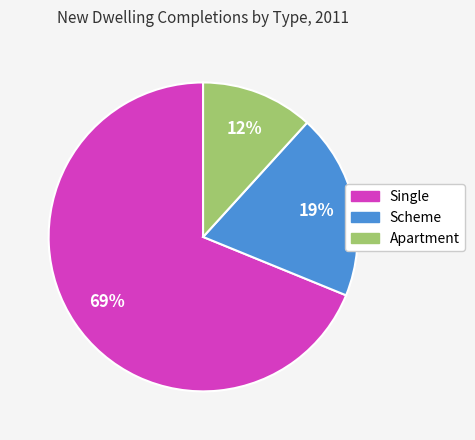

To the nearest percent, what percentage of the pie is Scheme?

19%